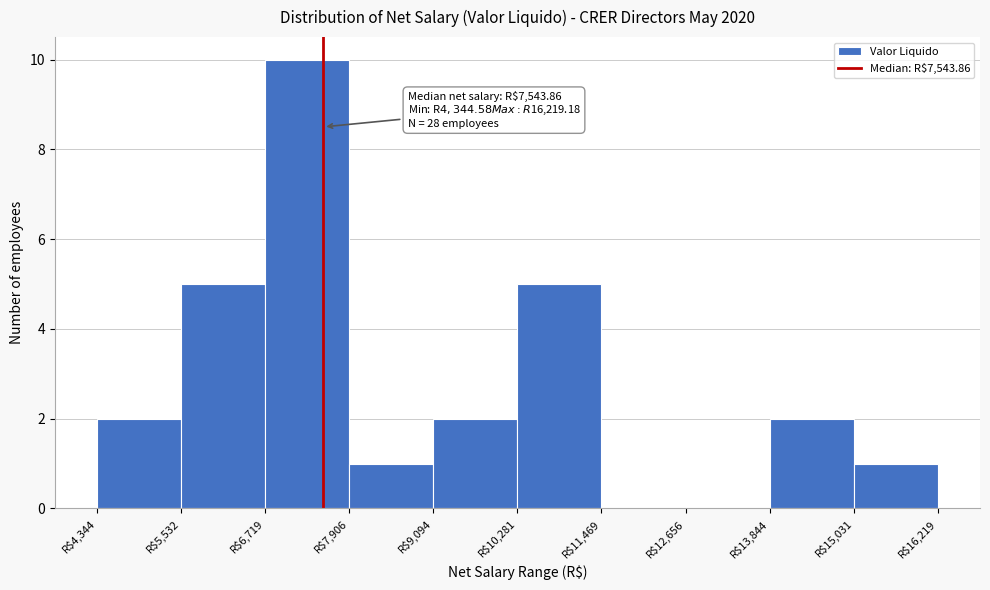

Which range on the x-axis has the tallest bar?

6800 to 8000